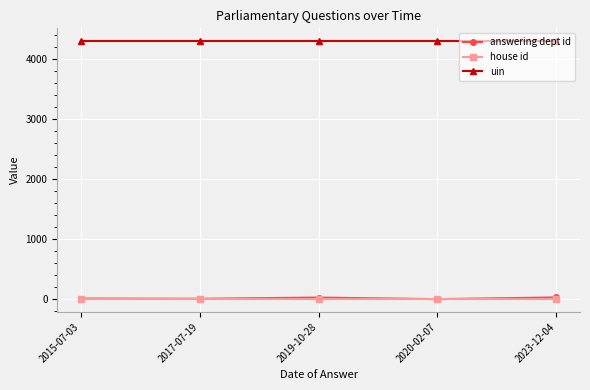

The value of uin at 2023-12-04 is 1494. True or false?

False